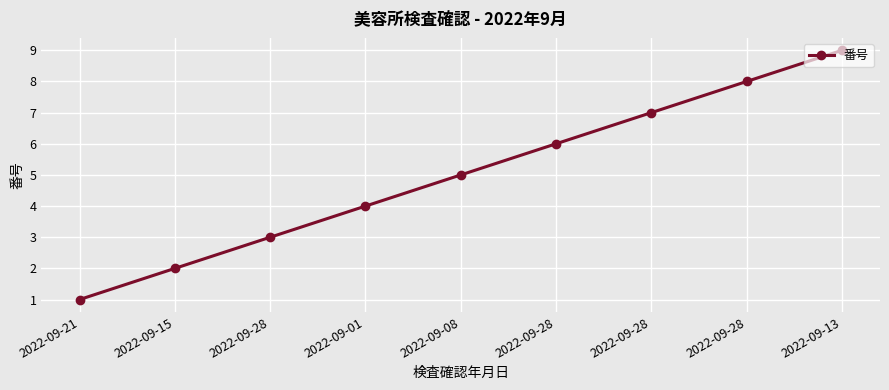

What is the value of the 5th point from the left?

5